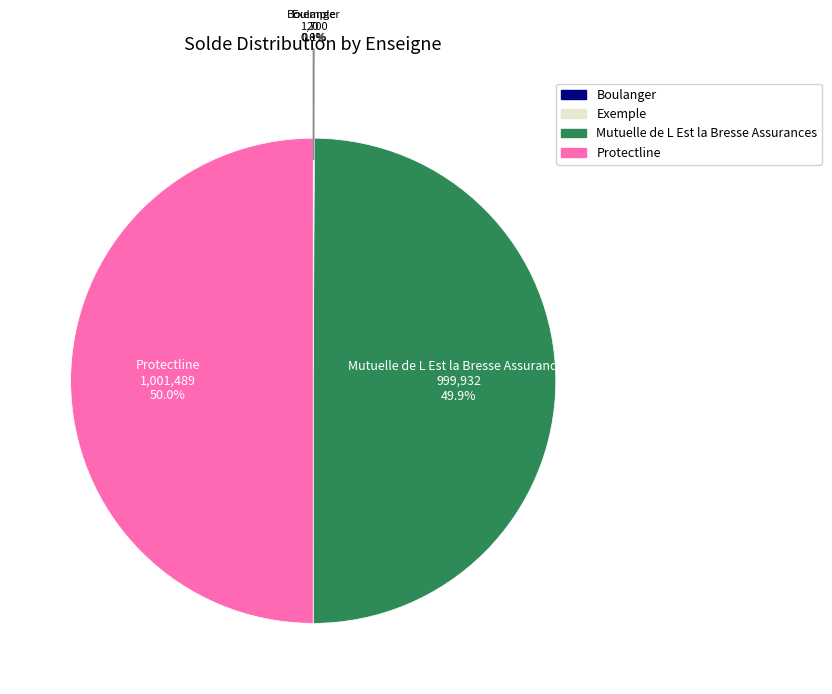

What percentage is NOT represented by Protectline?

50.0%